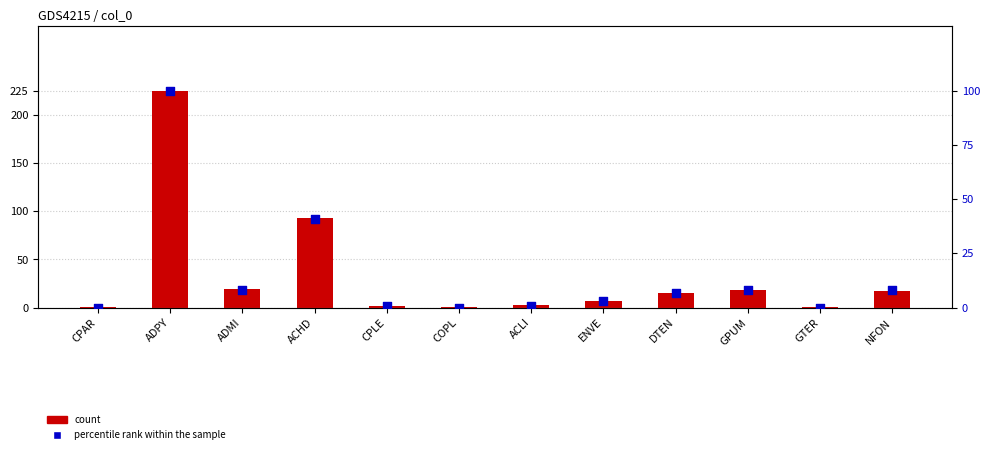

Which series contains the lowest Y value?

percentile rank within the sample